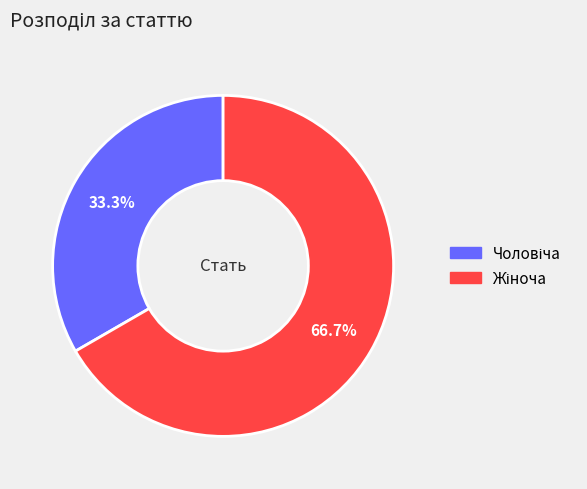

Rank the categories by value from highest to lowest.

Жіноча, Чоловіча